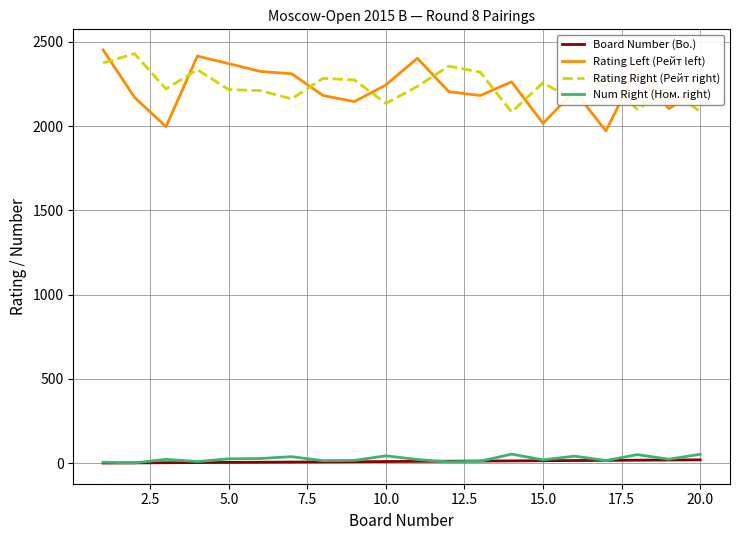

What is the maximum value for Rating Left (Рейт left)?

2451